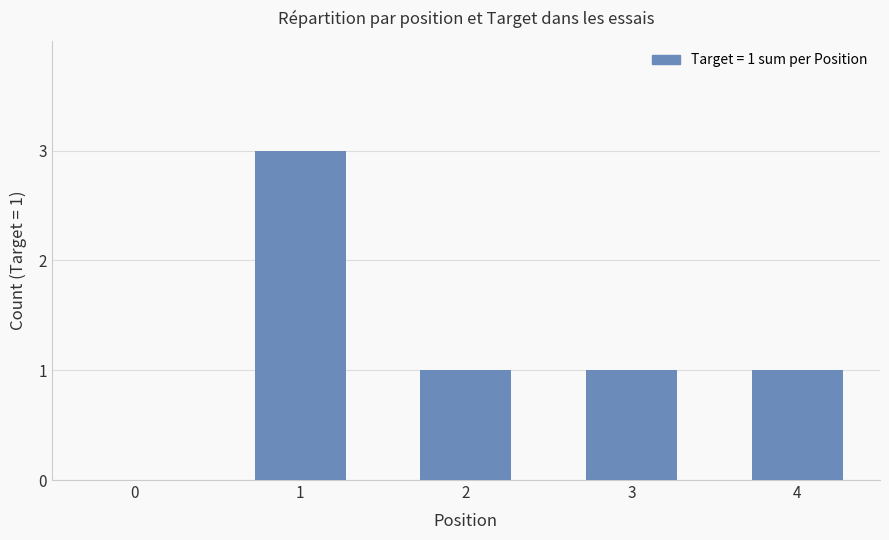

Count the values in the range 1 to 2.

3